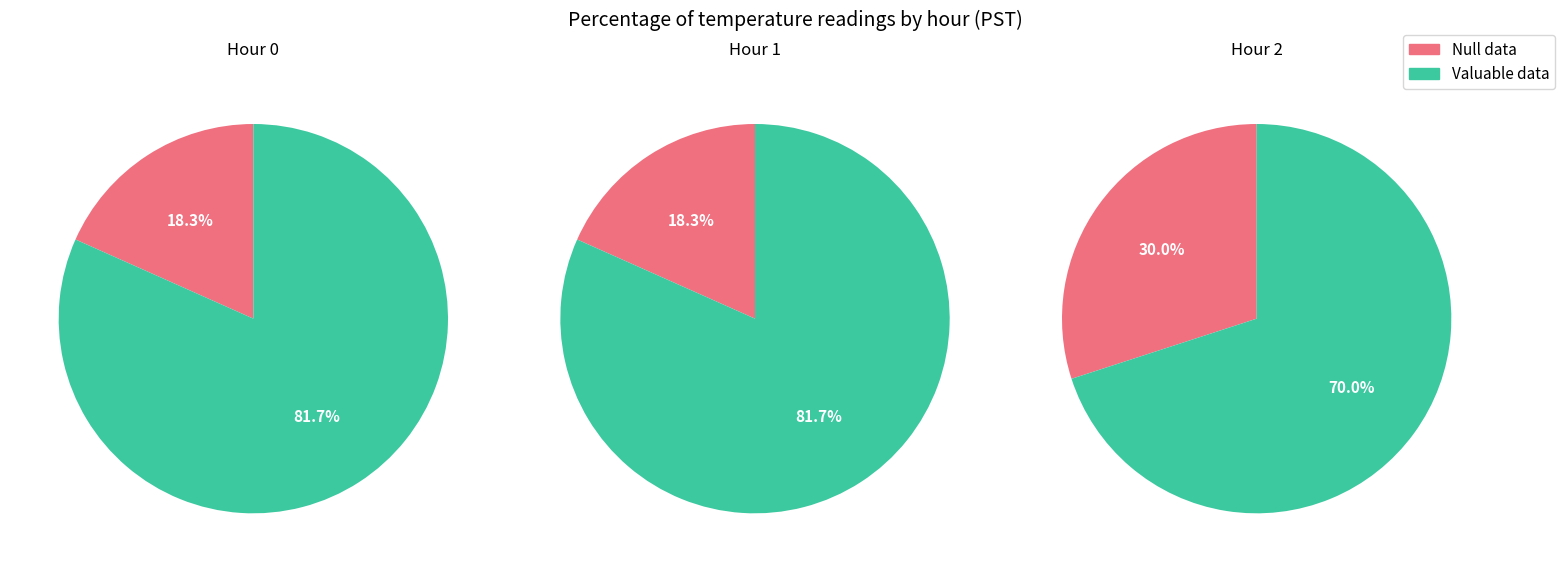

Is the sum of Hour 2 and Hour 0 greater than half?

Yes